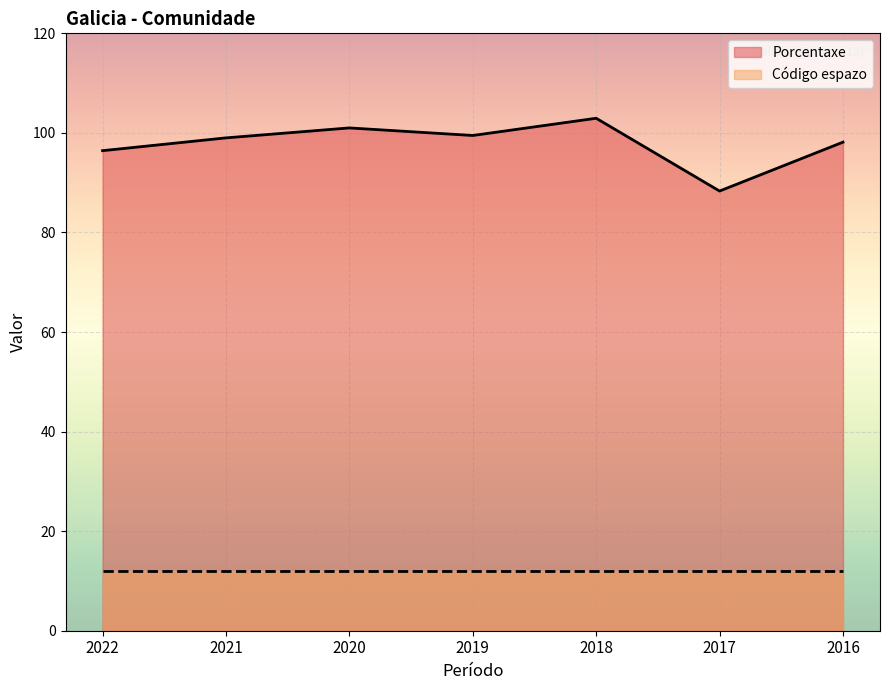

What is the average value?

97.9